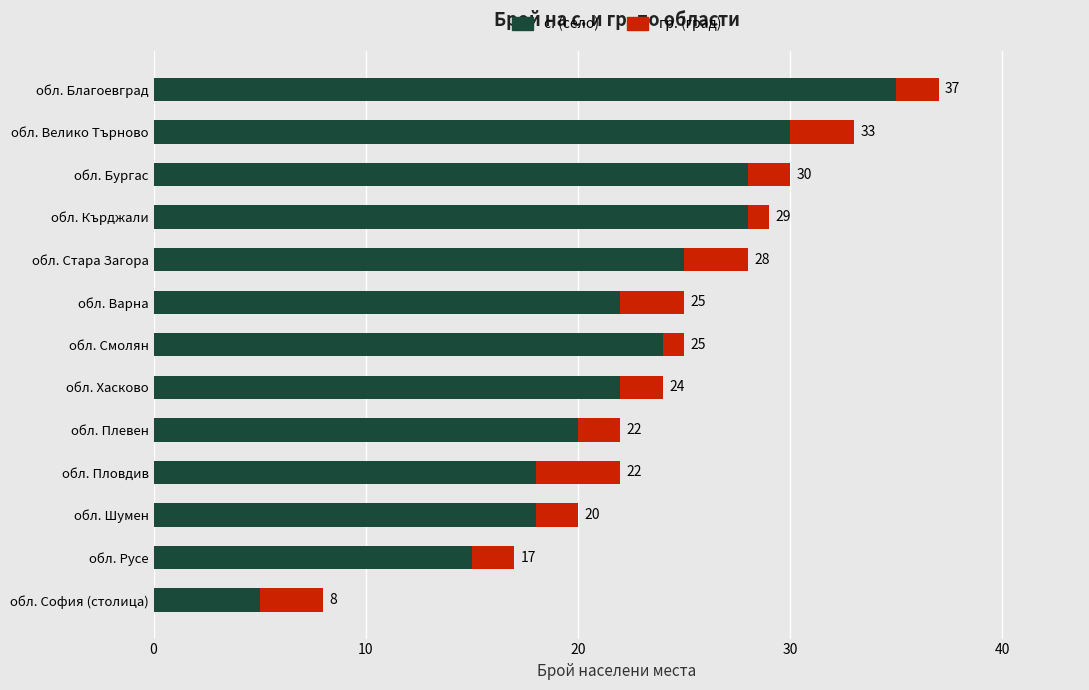

What is the sum of all с. (село) values?

290